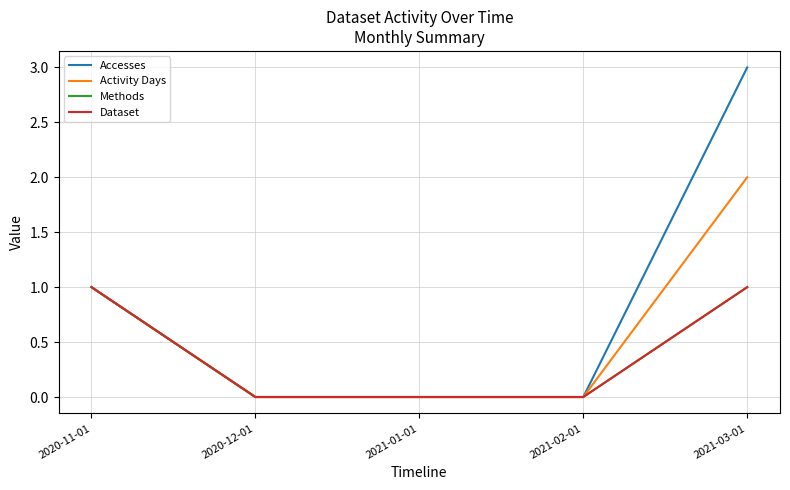

Which label corresponds to the largest value in the chart?

2021-03-01